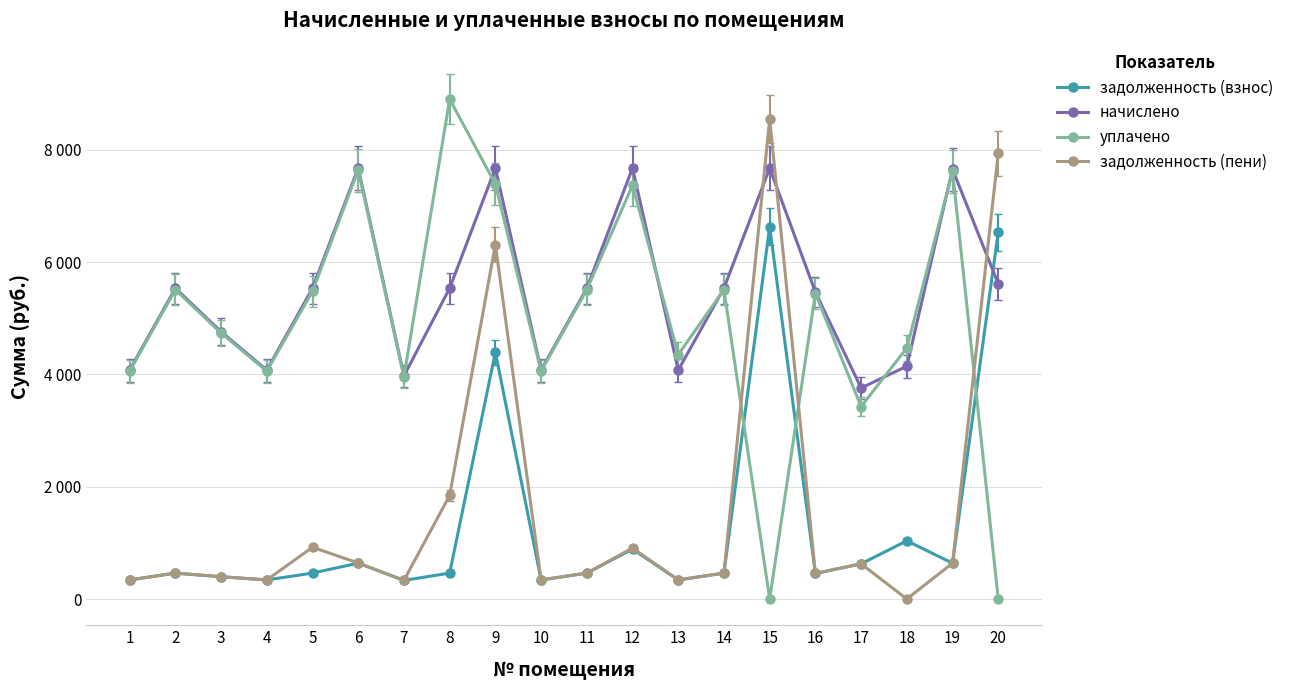

How many intersections are there between уплачено and задолженность (взнос)?

3